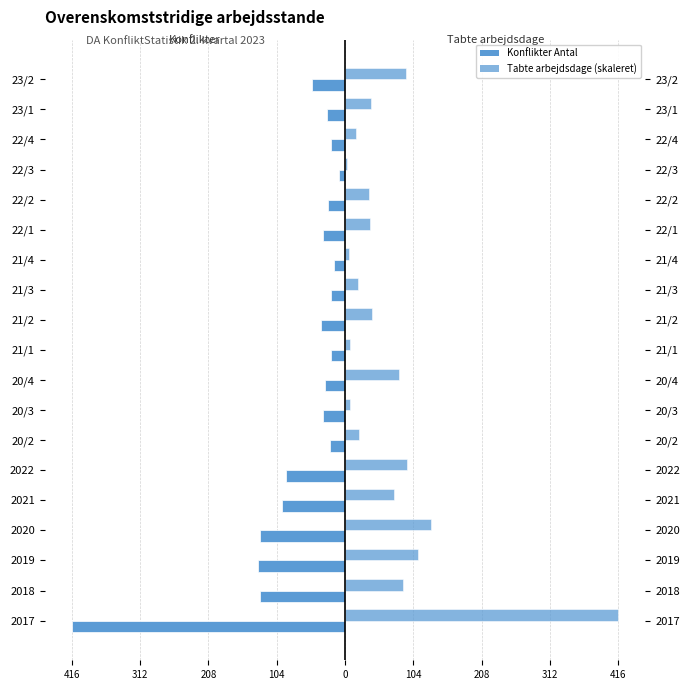

Which series has the widest spread of values?

Tabte arbejdsdage (skaleret)